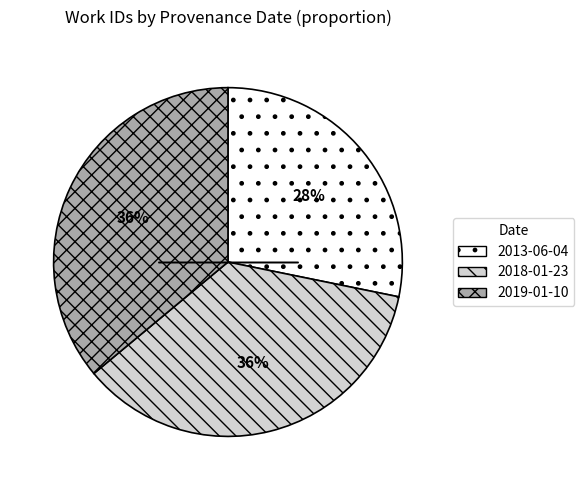

True or false: 2013-06-04 accounts for 28% of the total.

True